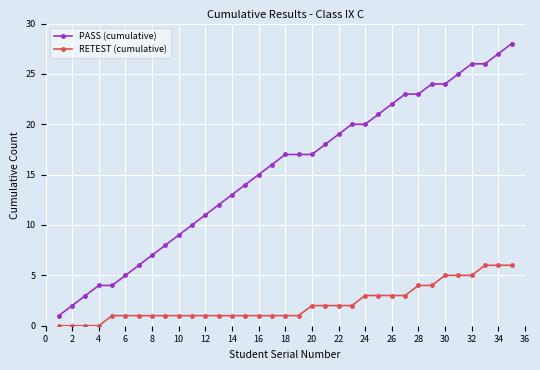

List the series in order of their peak value, highest first.

PASS (cumulative), RETEST (cumulative)